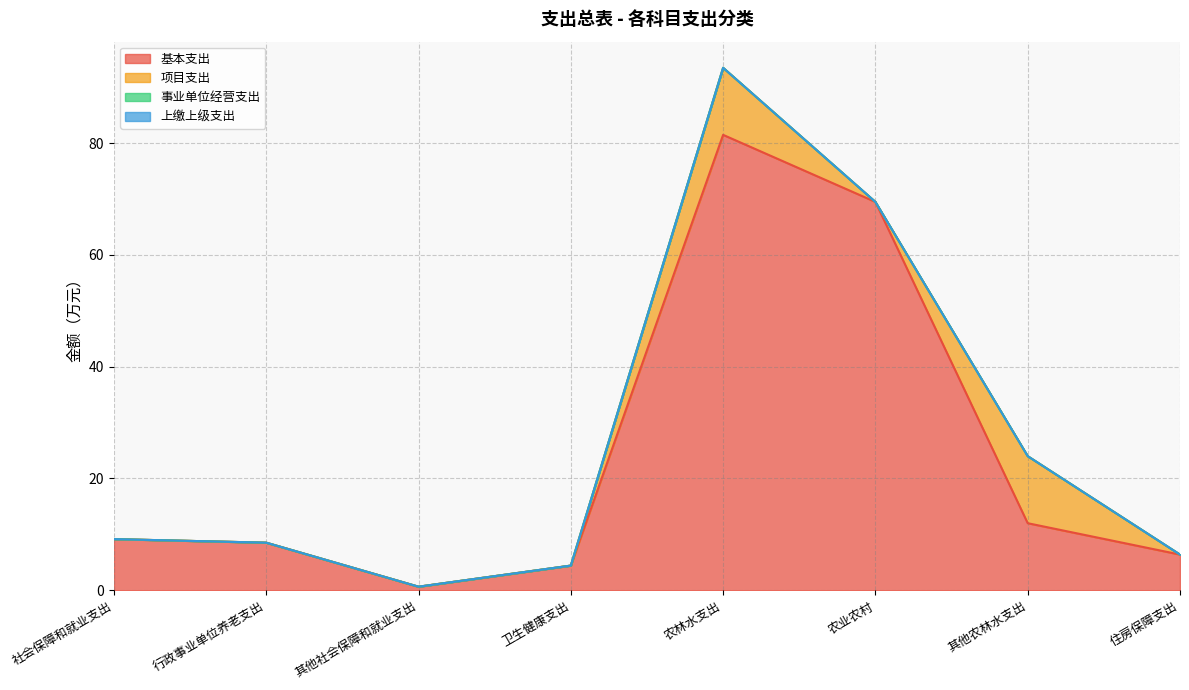

Reading right to left, extract all data points from this chart.

基本支出: 住房保障支出=6.4	其他农林水支出=12.0	农业农村=69.5	农林水支出=81.5	卫生健康支出=4.4	其他社会保障和就业支出=0.6	行政事业单位养老支出=8.5	社会保障和就业支出=9.2
项目支出: 住房保障支出=0.0	其他农林水支出=12.0	农业农村=0.0	农林水支出=12.0	卫生健康支出=0.0	其他社会保障和就业支出=0.0	行政事业单位养老支出=0.0	社会保障和就业支出=0.0
事业单位经营支出: 住房保障支出=0.0	其他农林水支出=0.0	农业农村=0.0	农林水支出=0.0	卫生健康支出=0.0	其他社会保障和就业支出=0.0	行政事业单位养老支出=0.0	社会保障和就业支出=0.0
上缴上级支出: 住房保障支出=0.0	其他农林水支出=0.0	农业农村=0.0	农林水支出=0.0	卫生健康支出=0.0	其他社会保障和就业支出=0.0	行政事业单位养老支出=0.0	社会保障和就业支出=0.0